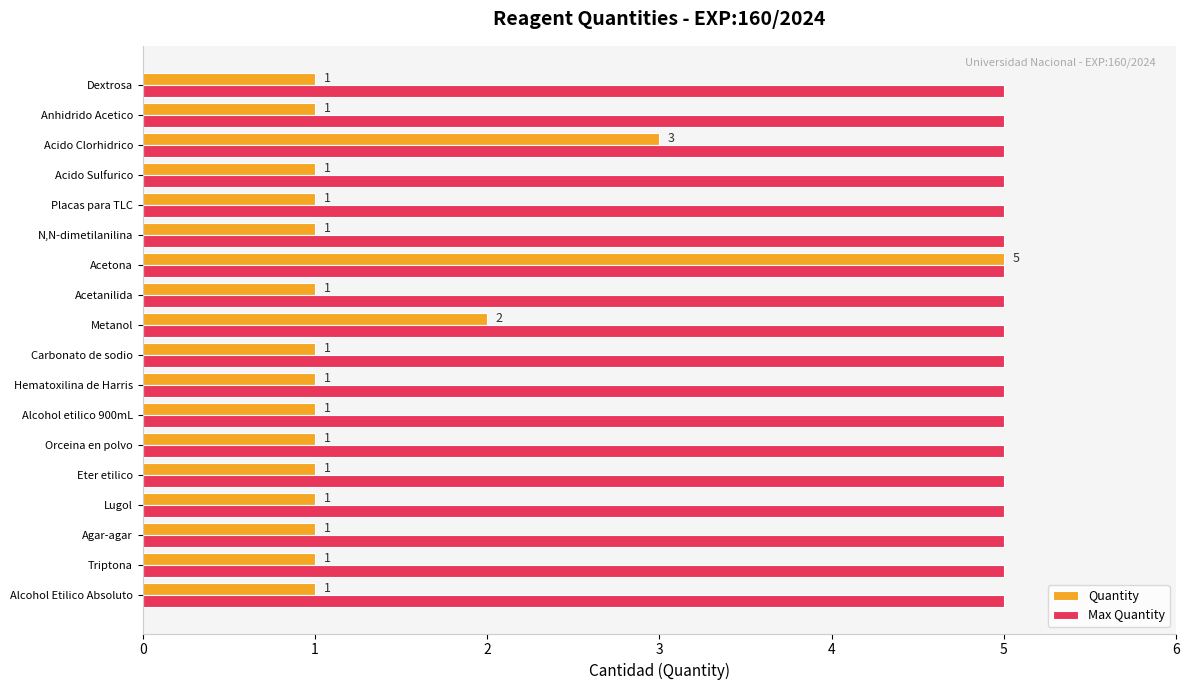

What is the maximum value shown in the chart?

5